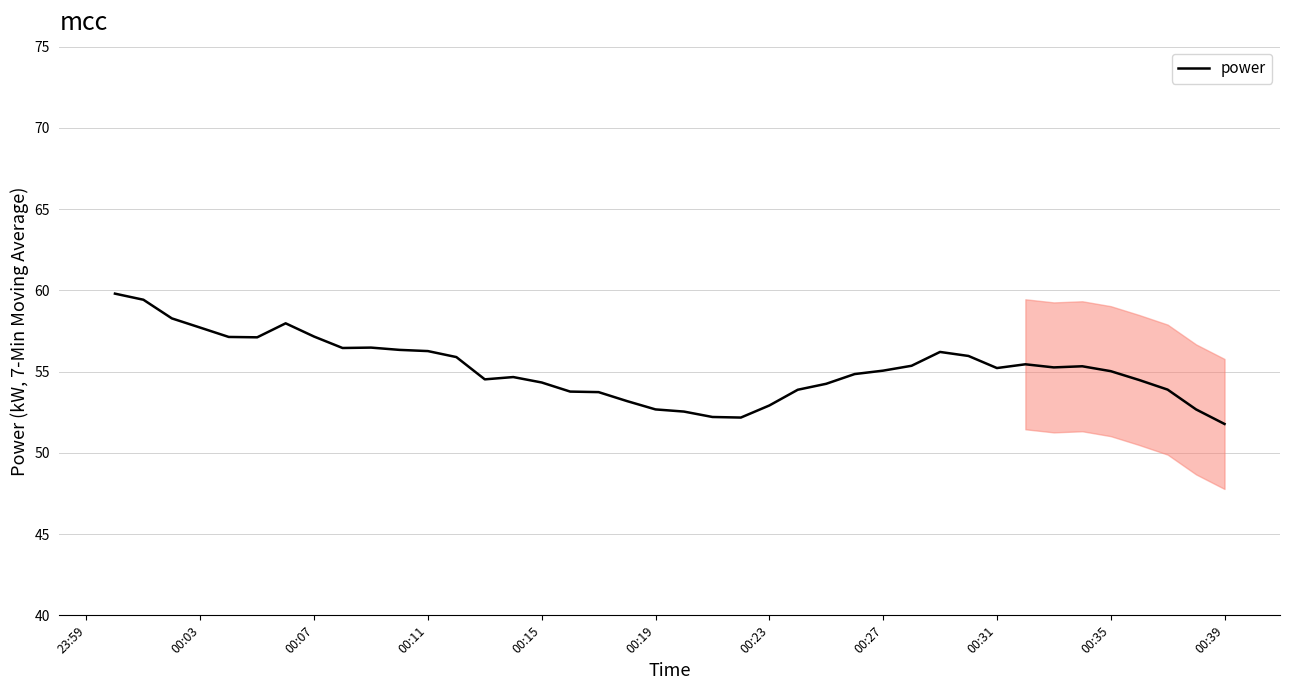

What is the difference between the maximum and minimum values?

8.0